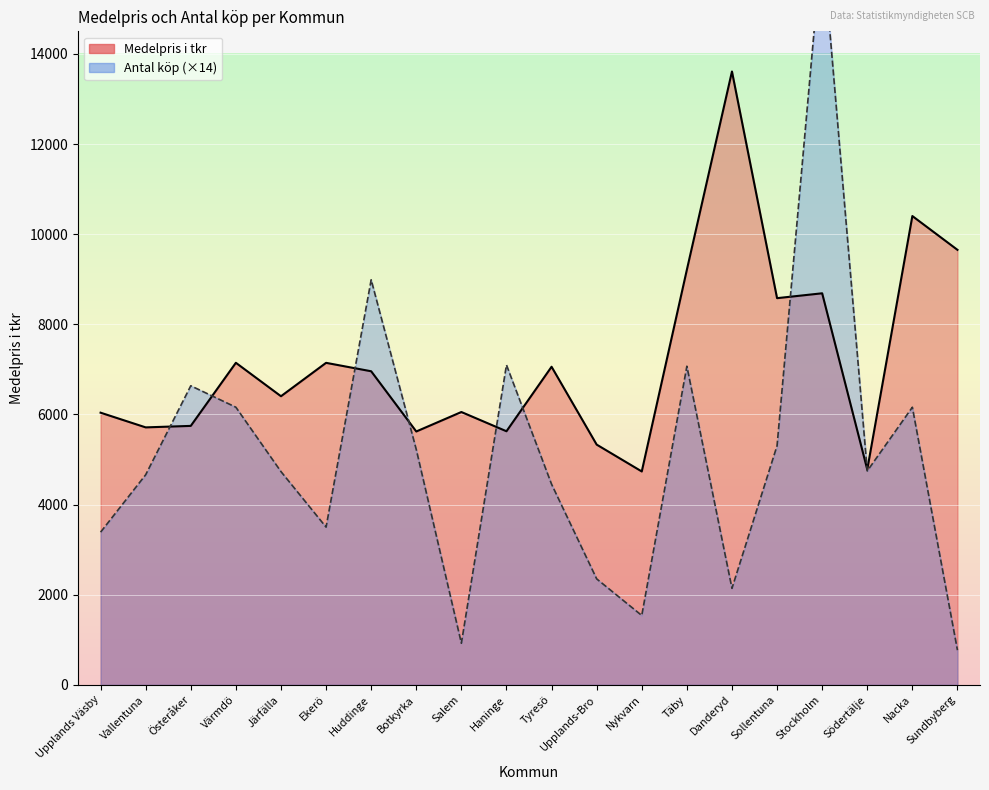

What is the total value across all series at Sundbyberg?

10422